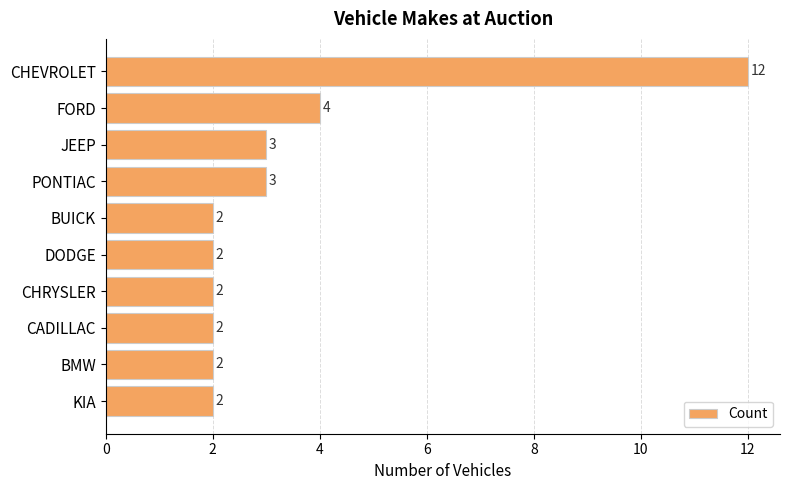

What is the sum of all values?

34